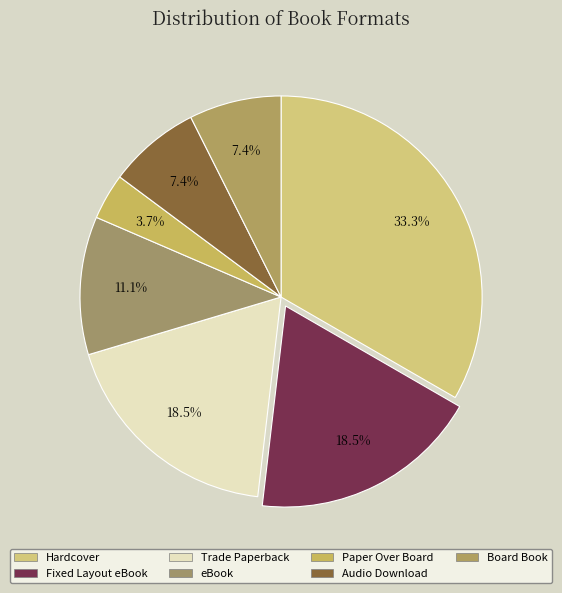

Count the number of slices in the pie.

7